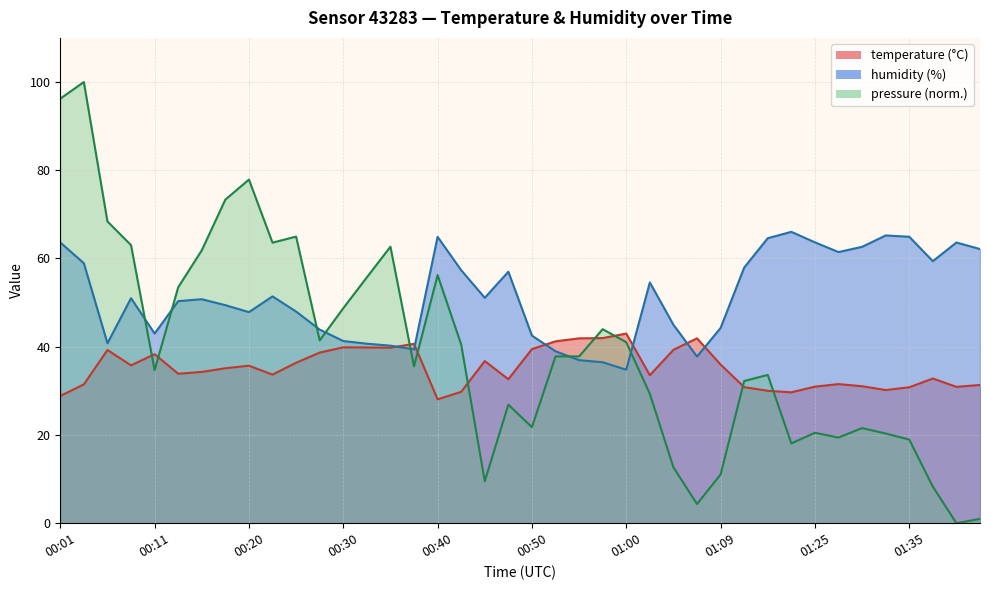

What is the label of the 7th point from the left?

00:15